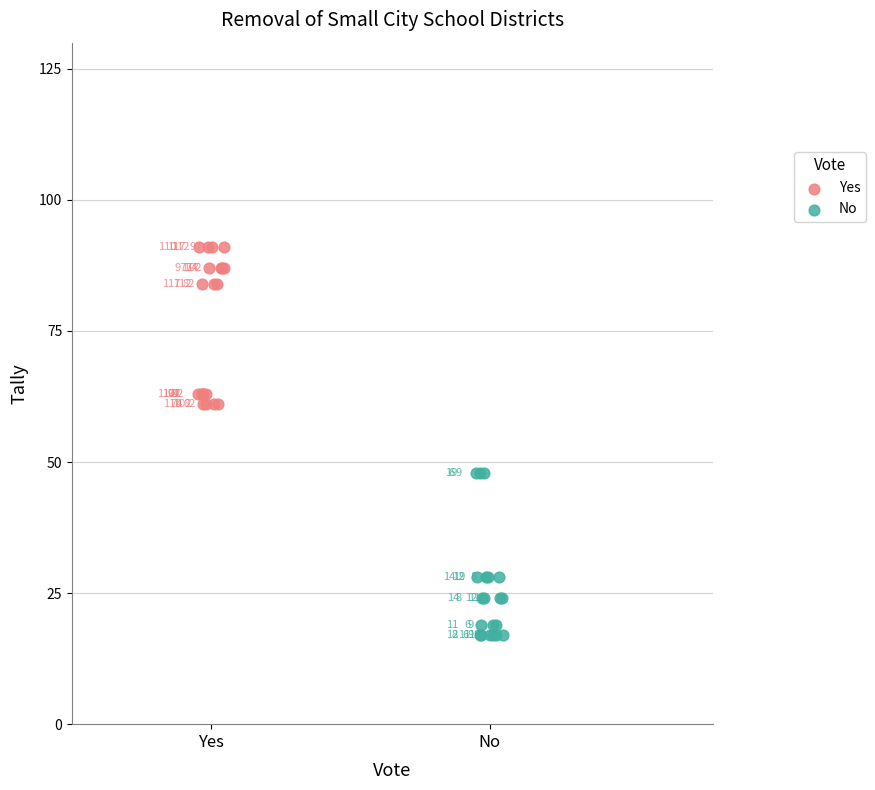

Which series contains the lowest Y value?

No